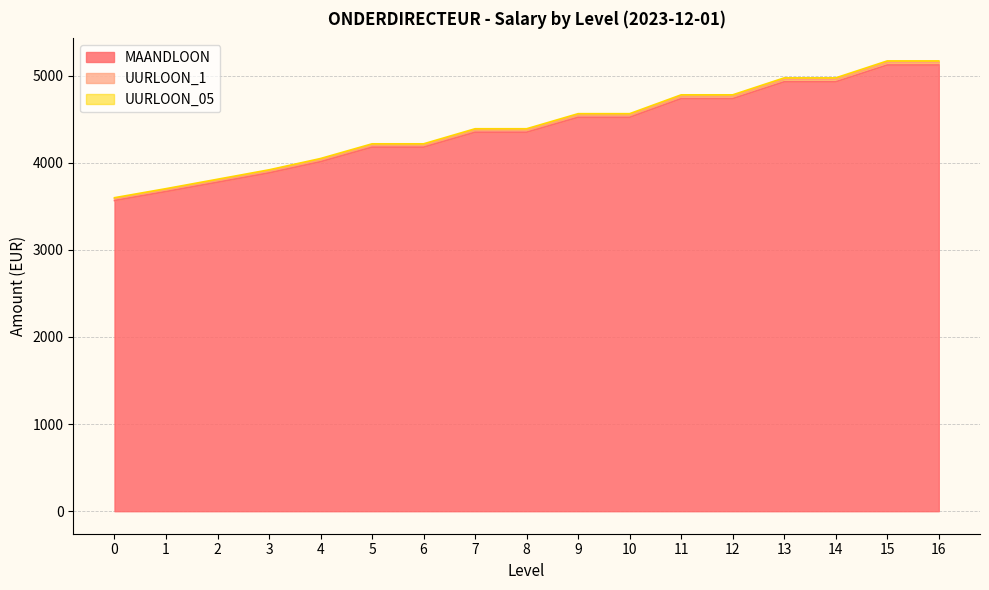

What is the maximum value for MAANDLOON?

5121.6